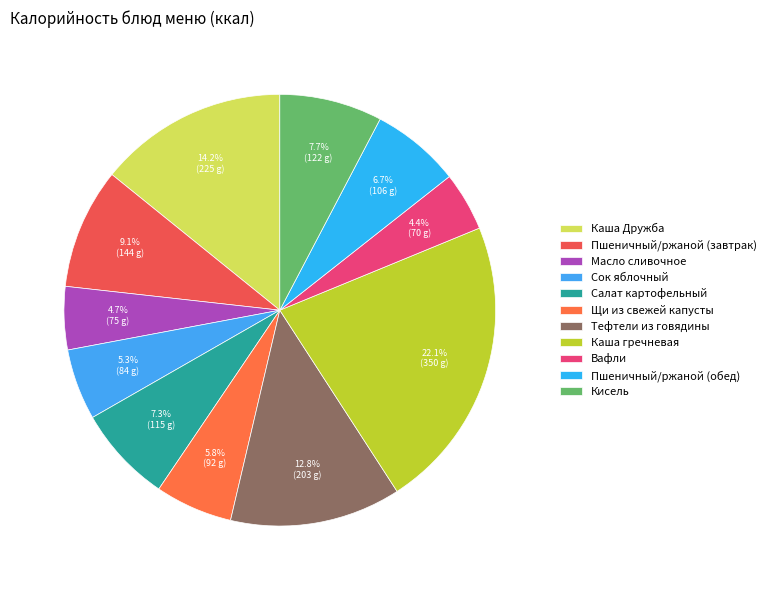

Is there any slice that represents more than half of the pie?

No